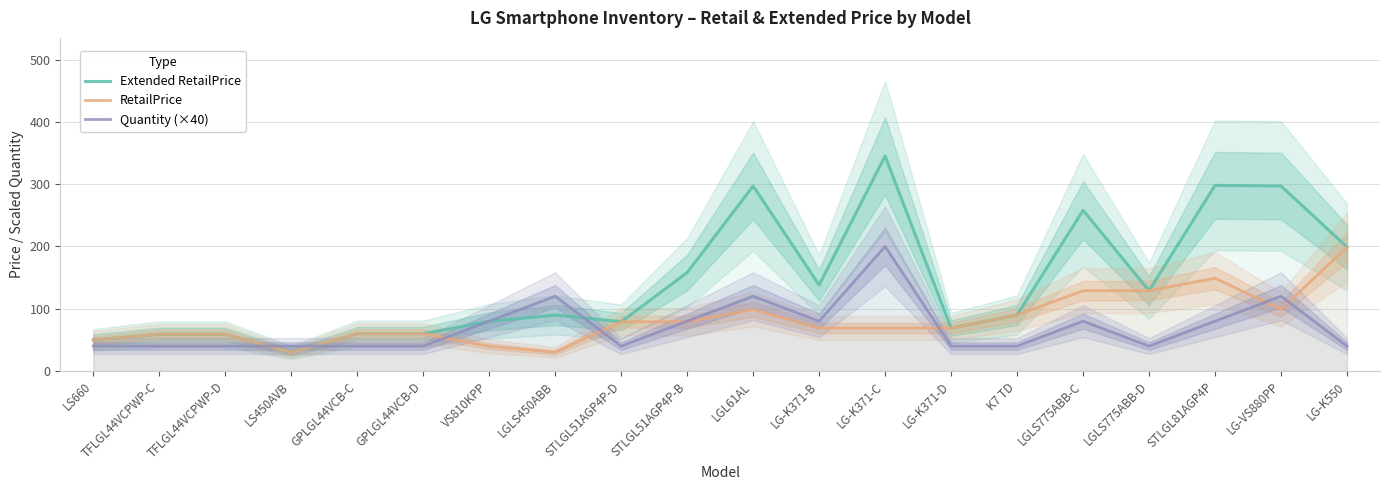

Where is the first local minimum for Extended RetailPrice?

LS450AVB